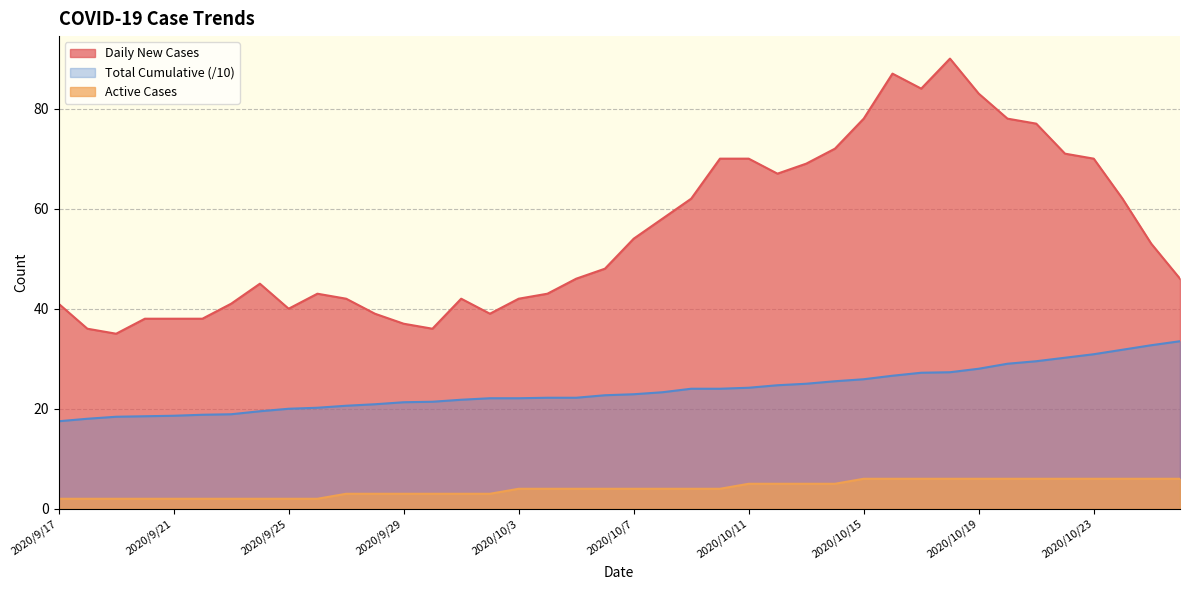

Rank the series by their average value, from lowest to highest.

Active Cases, Total Cumulative (/10), Daily New Cases